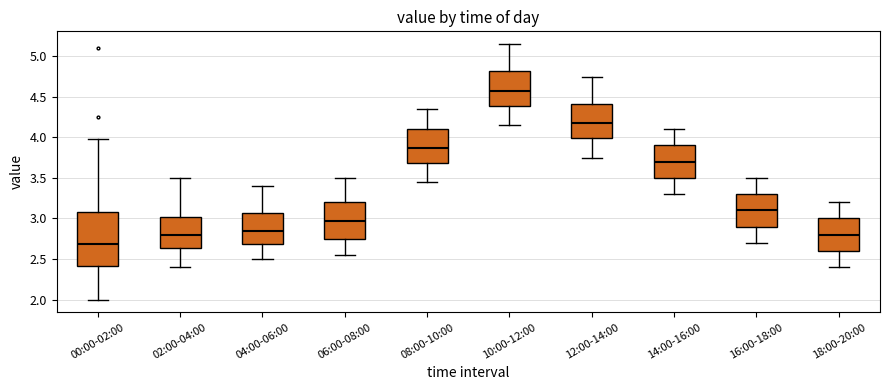

Reading left to right, read every box against the y-axis: the position of its median line, the range the box covers, and the ends of its whiskers. The values are not printed on the chart, so give them approximately, as read against the axis.

00:00-02:00: median 2.70, box 2.40 to 3.10, whiskers 2.00 to 4.00
02:00-04:00: median 2.80, box 2.65 to 3.00, whiskers 2.40 to 3.50
04:00-06:00: median 2.85, box 2.70 to 3.05, whiskers 2.50 to 3.40
06:00-08:00: median 3.00, box 2.75 to 3.20, whiskers 2.55 to 3.50
08:00-10:00: median 3.90, box 3.70 to 4.10, whiskers 3.45 to 4.35
10:00-12:00: median 4.60, box 4.40 to 4.80, whiskers 4.15 to 5.15
12:00-14:00: median 4.20, box 4.00 to 4.40, whiskers 3.75 to 4.75
14:00-16:00: median 3.70, box 3.50 to 3.90, whiskers 3.30 to 4.10
16:00-18:00: median 3.10, box 2.90 to 3.30, whiskers 2.70 to 3.50
18:00-20:00: median 2.80, box 2.60 to 3.00, whiskers 2.40 to 3.20